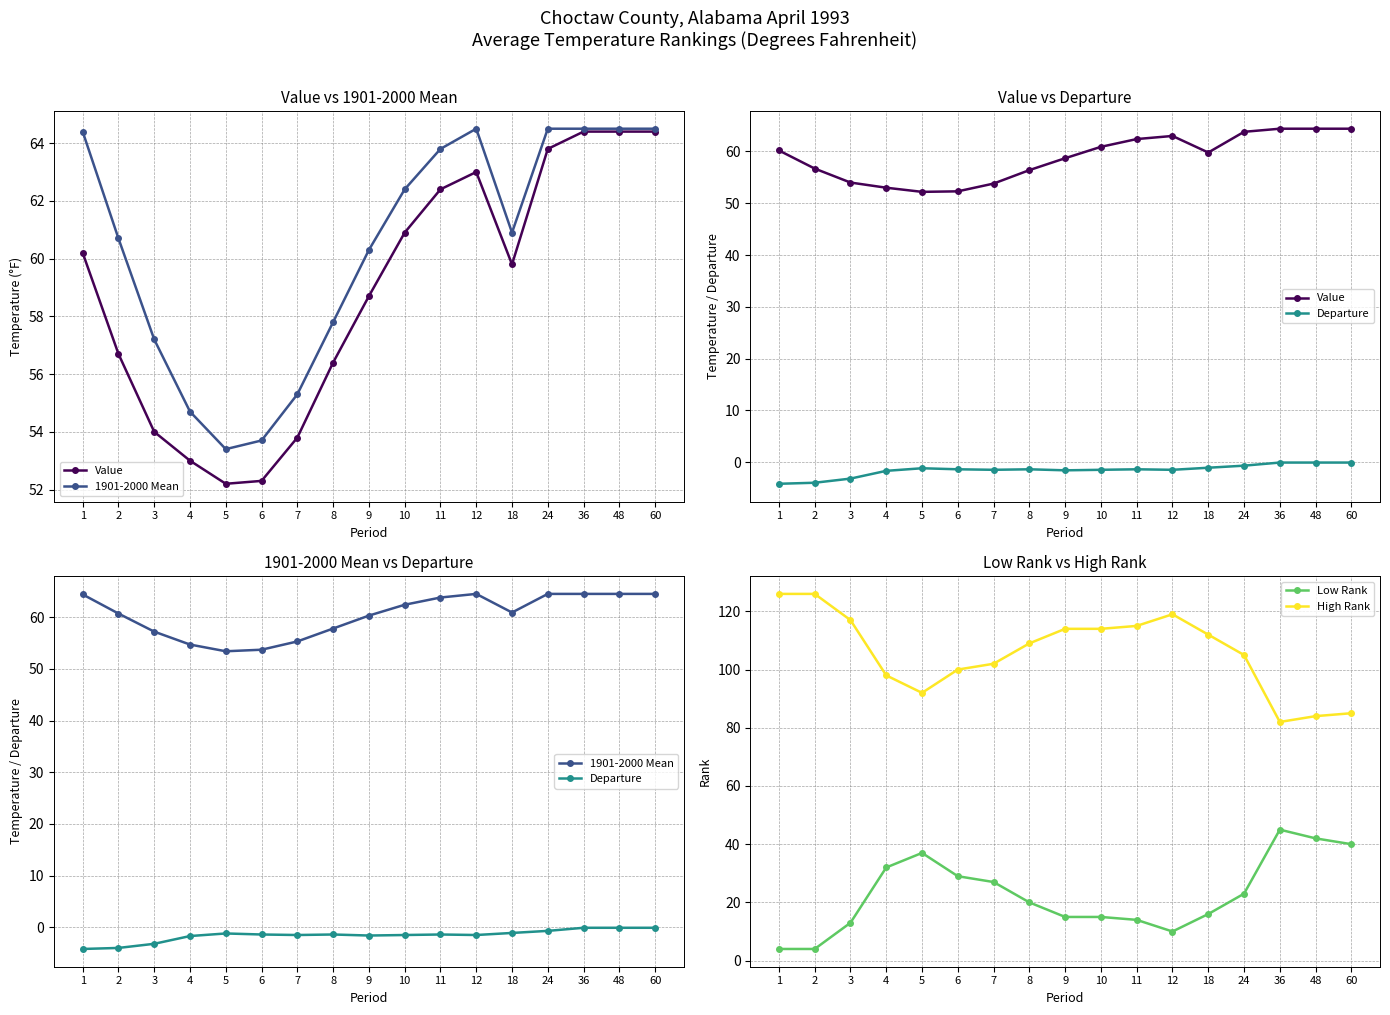

Reading right to left, what are all the values shown in this chart?

Value: 64.4	64.4	64.4	63.8	59.8	63.0	62.4	60.9	58.7	56.4	53.8	52.3	52.2	53.0	54.0	56.7	60.2
1901-2000 Mean: 64.5	64.5	64.5	64.5	60.9	64.5	63.8	62.4	60.3	57.8	55.3	53.7	53.4	54.7	57.2	60.7	64.4
Departure: -0.1	-0.1	-0.1	-0.7	-1.1	-1.5	-1.4	-1.5	-1.6	-1.4	-1.5	-1.4	-1.2	-1.7	-3.2	-4.0	-4.2
Low Rank: 40.0	42.0	45.0	23.0	16.0	10.0	14.0	15.0	15.0	20.0	27.0	29.0	37.0	32.0	13.0	4.0	4.0
High Rank: 85.0	84.0	82.0	105.0	112.0	119.0	115.0	114.0	114.0	109.0	102.0	100.0	92.0	98.0	117.0	126.0	126.0